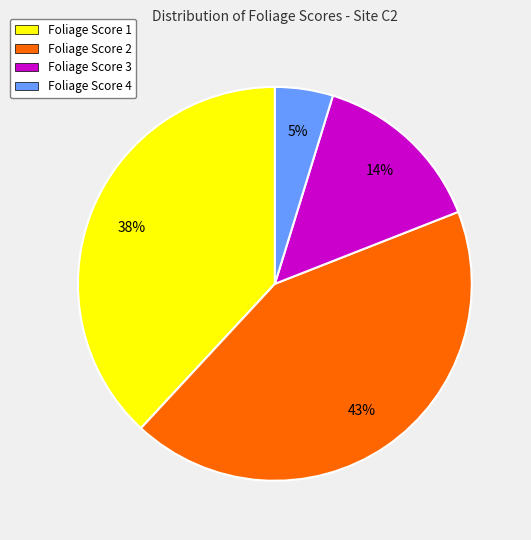

Do Foliage Score 4 and Foliage Score 2 together represent more than half of the pie?

No